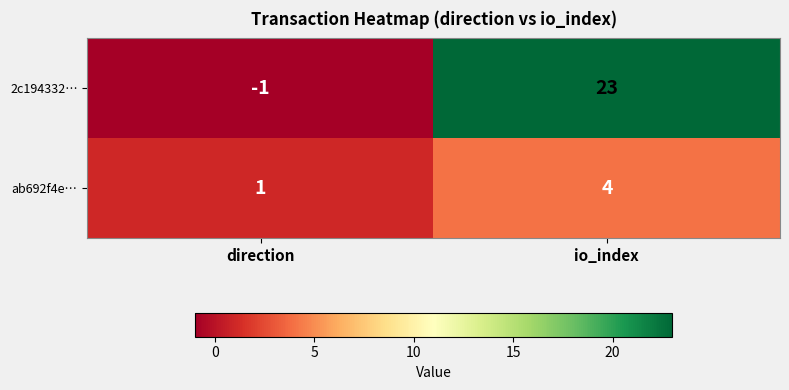

Reading left to right, list all the values displayed in this chart.

2c194332…: -1	23
ab692f4e…: 1	4